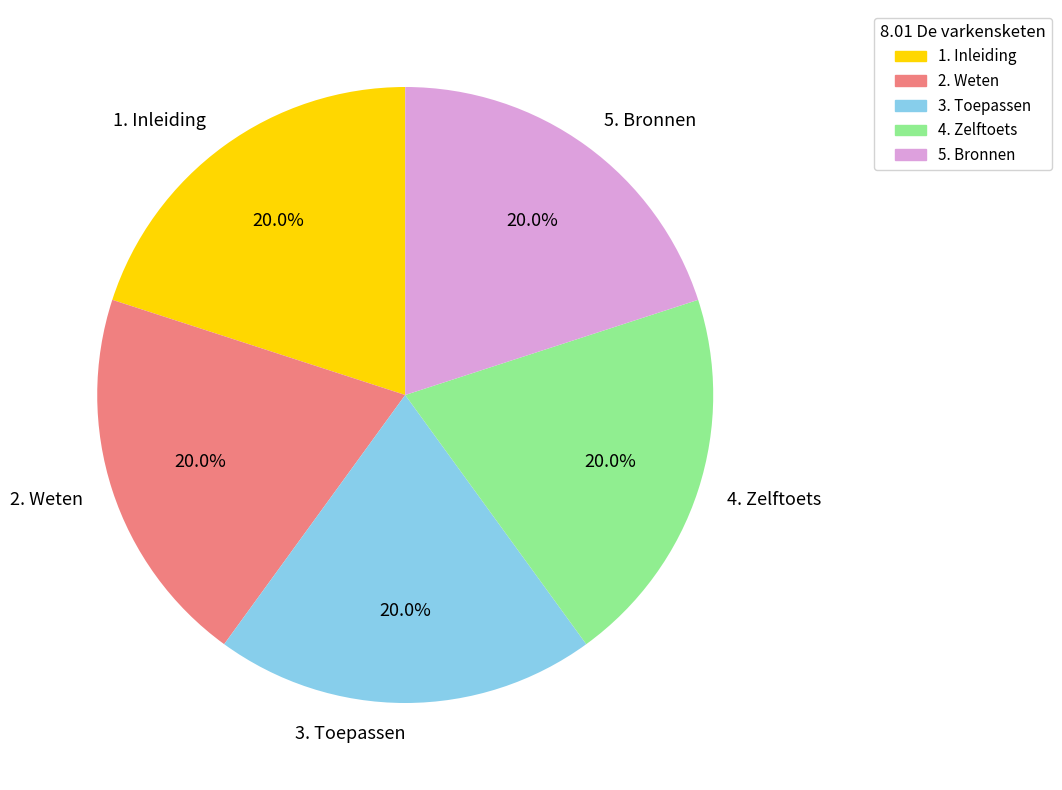

Does 2. Weten account for over 50% of the chart?

No